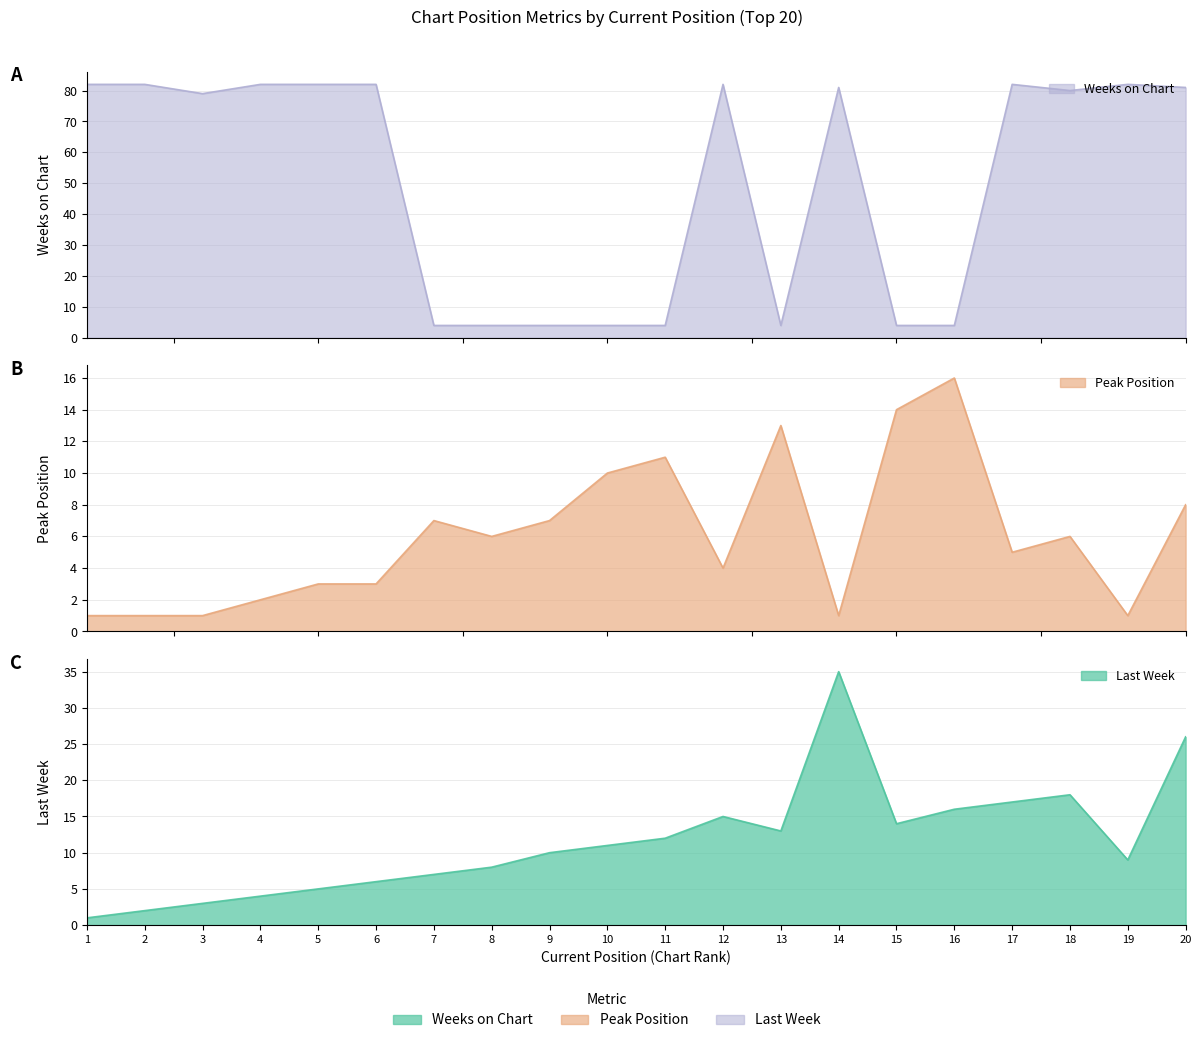

Which series has the largest range (max minus min)?

Weeks on Chart